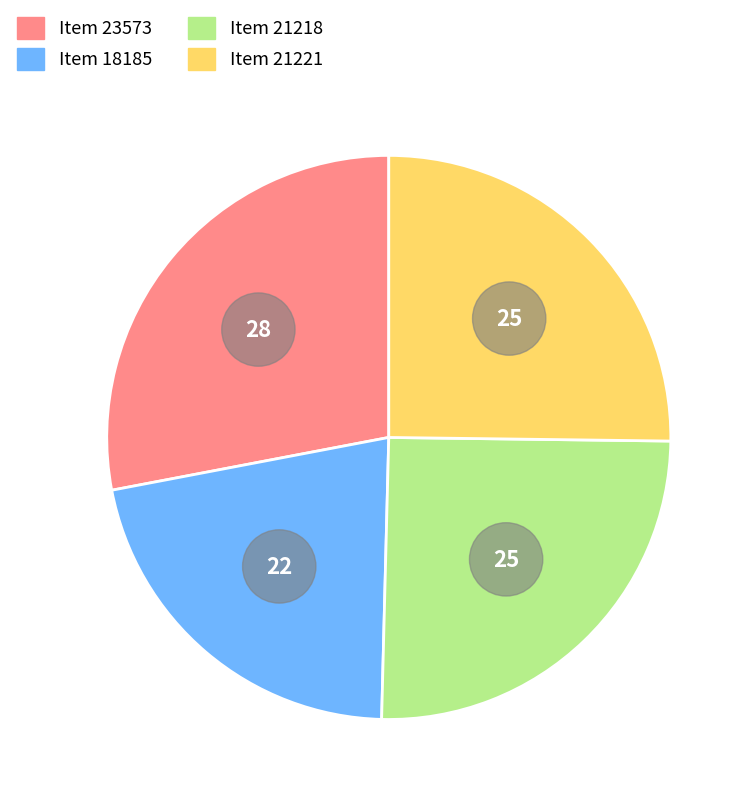

What percentage is the Item 21218 slice, to the nearest percent?

25%